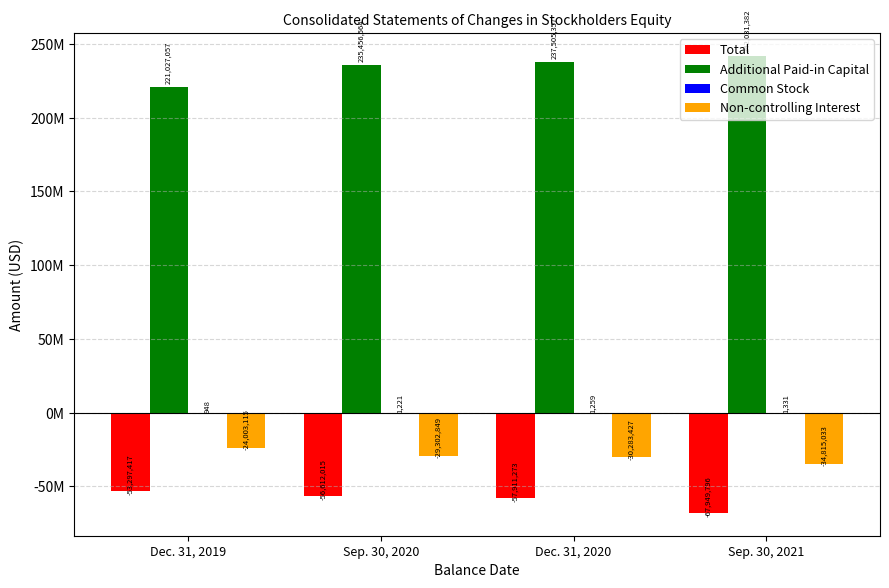

Are the bars horizontal?

No